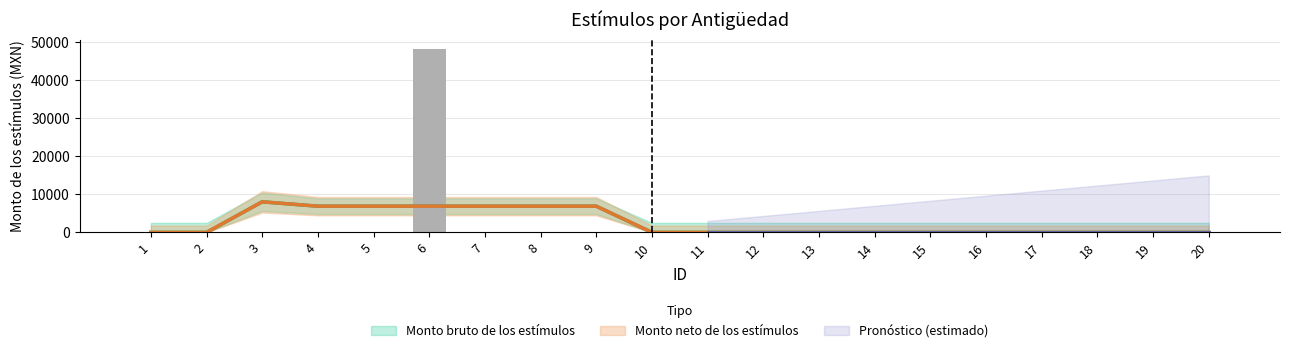

Reading right to left, what are all the values shown in this chart?

0	0	0	0	0	0	0	0	0	0	0	0	0	0	48296	0	0	0	0	0